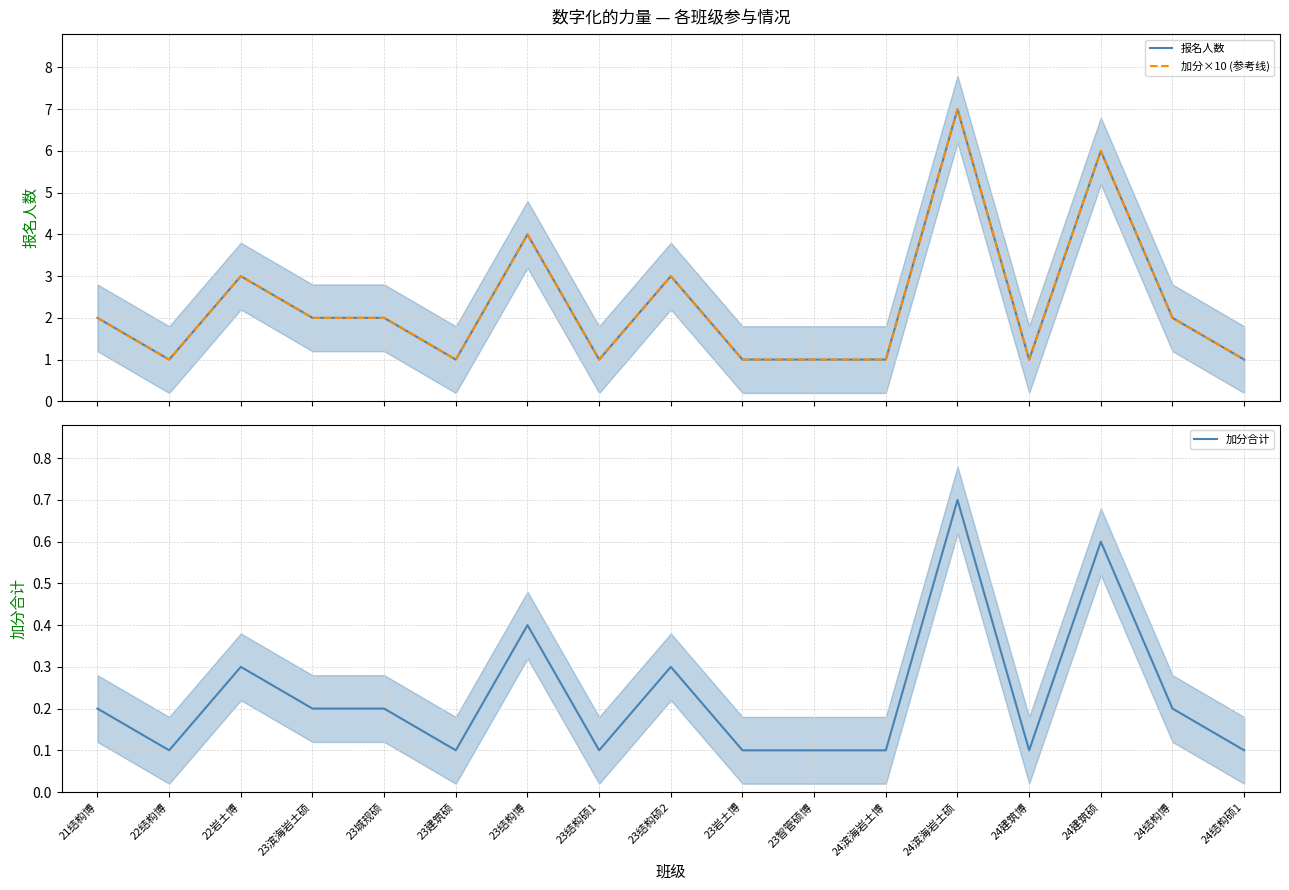

At how many categories does at least one series exceed 5?

2